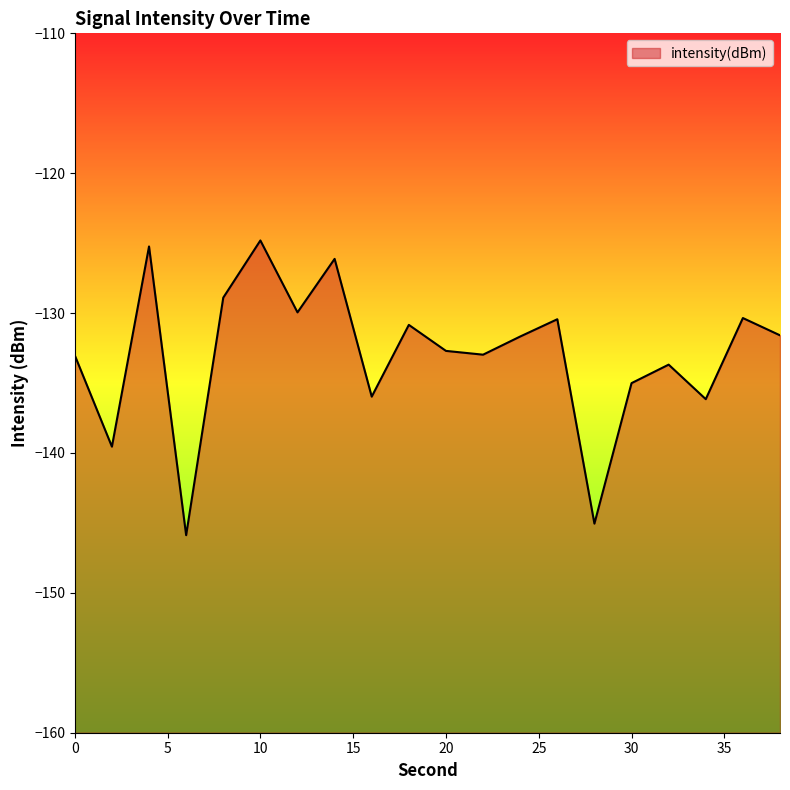

The chart shows a value of -145.9 at 6. True or false?

True